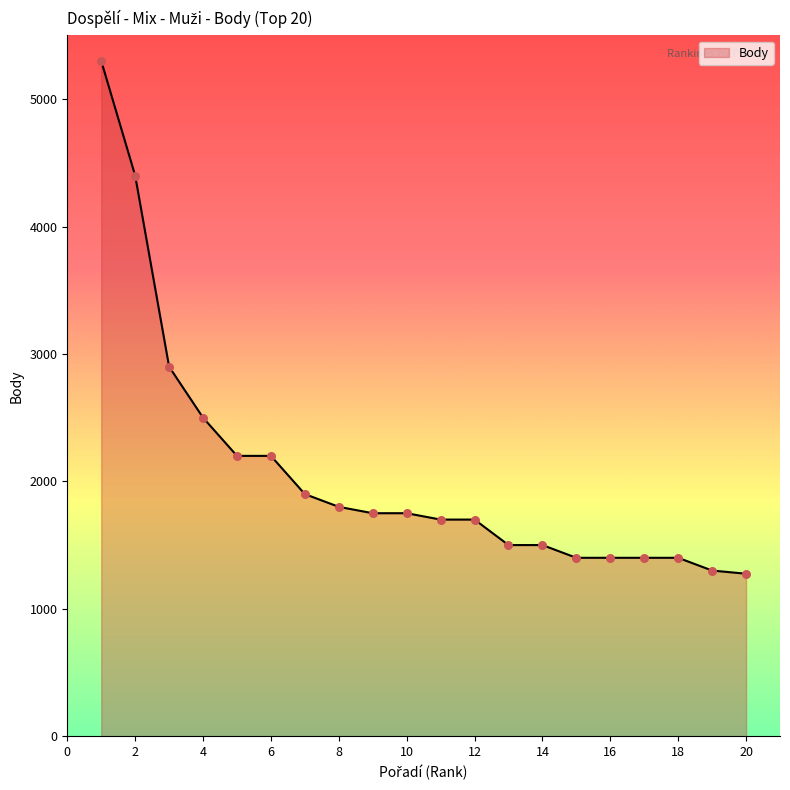

What is the difference between the maximum and minimum values?

4025